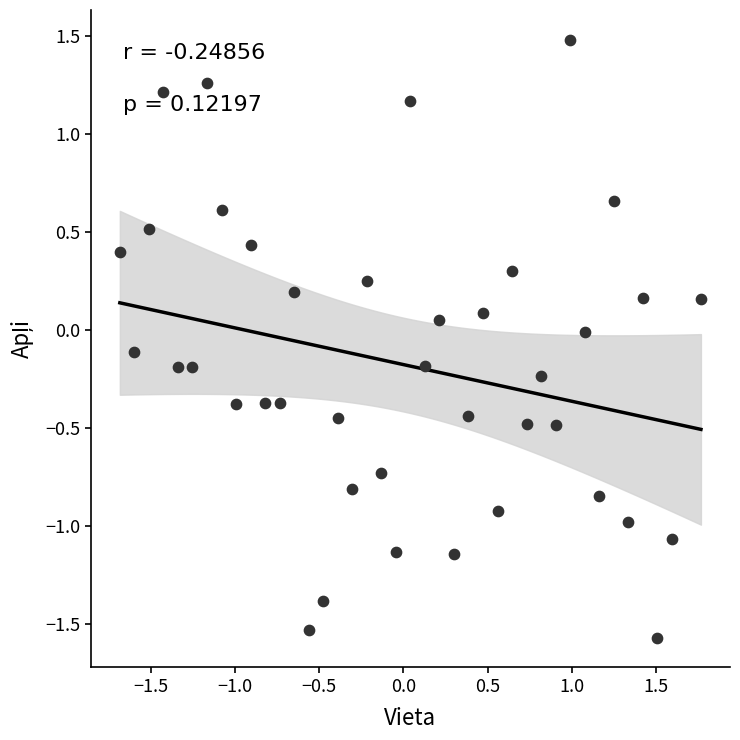

What is the range of Y values (max minus min)?

3.0